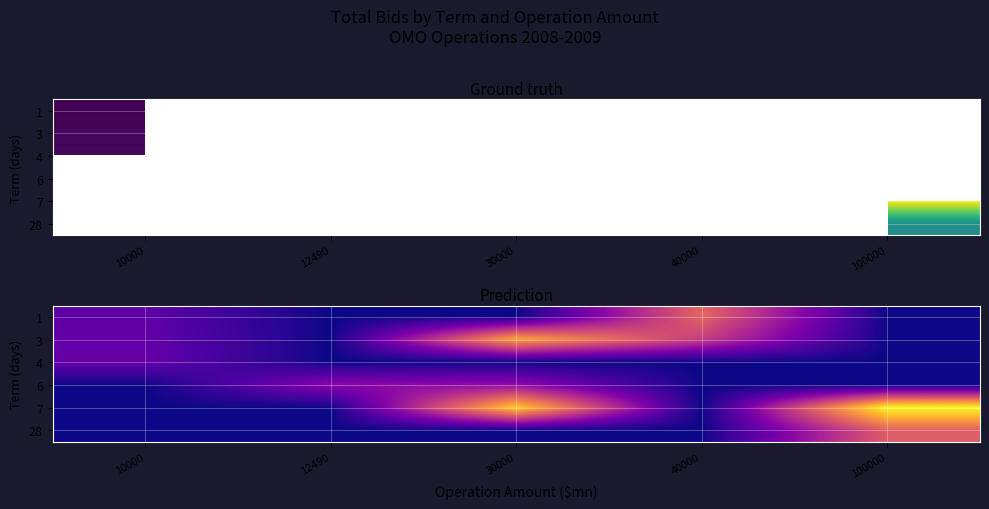

What is the spread (max minus min) of values at 40000?

4.8